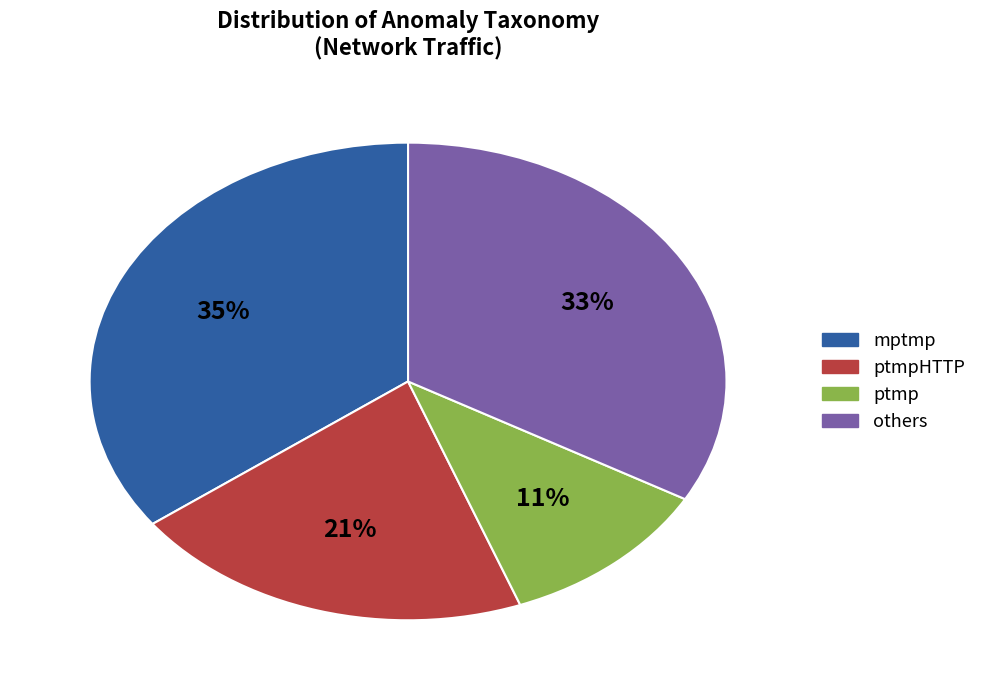

Which category has the smallest portion of the pie?

ptmp